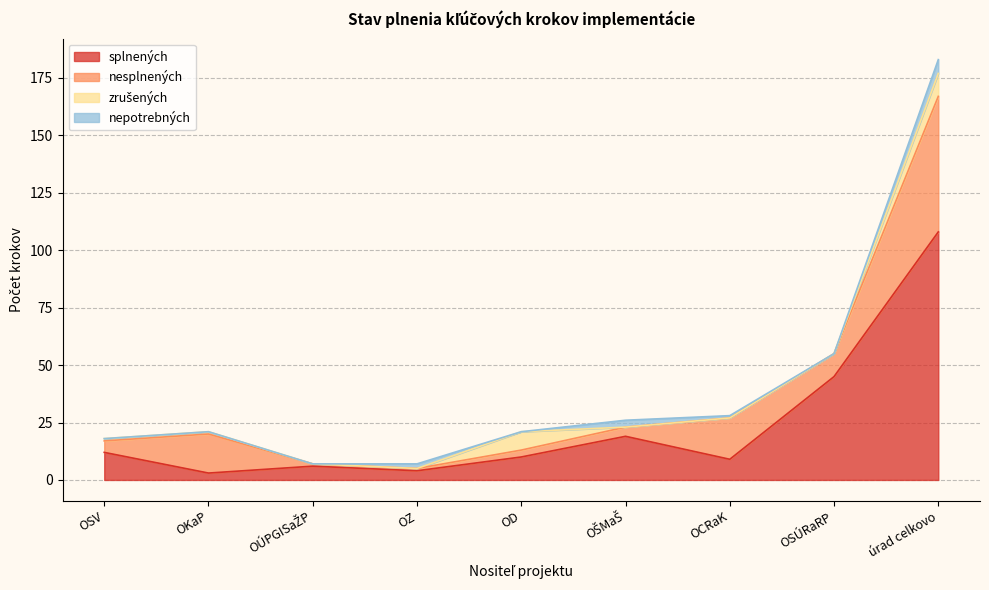

Where is nesplnených nearest to the value 30?

OCRaK